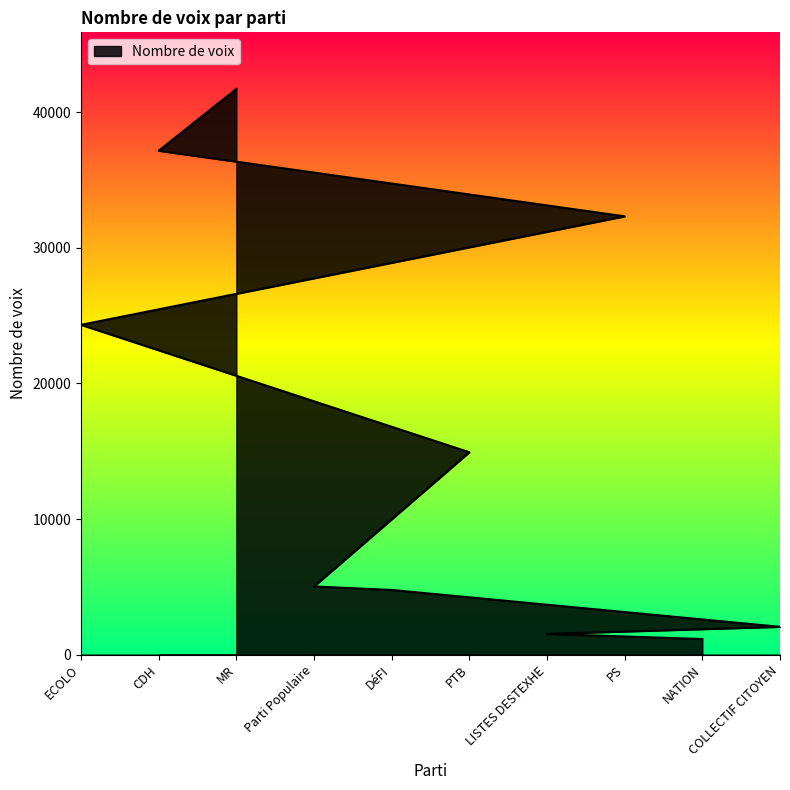

Reading left to right, extract all data points from this chart.

ECOLO=24323	CDH=37151	MR=41705	Parti Populaire=5044	DéFI=4786	PTB=14933	LISTES DESTEXHE=1549	PS=32317	NATION=1170	COLLECTIF CITOYEN=2070